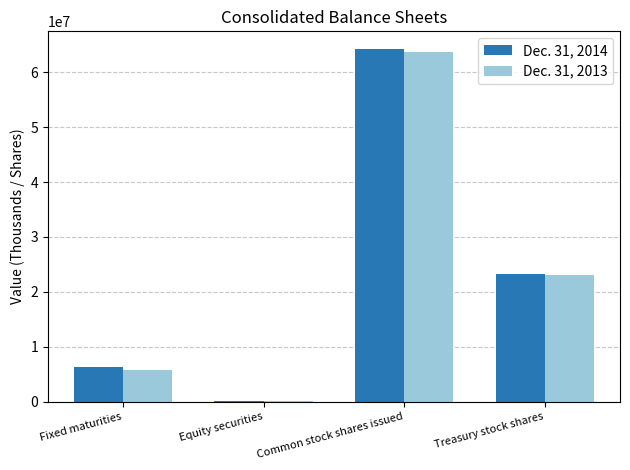

What is the spread (max minus min) of values at Fixed maturities?

591032